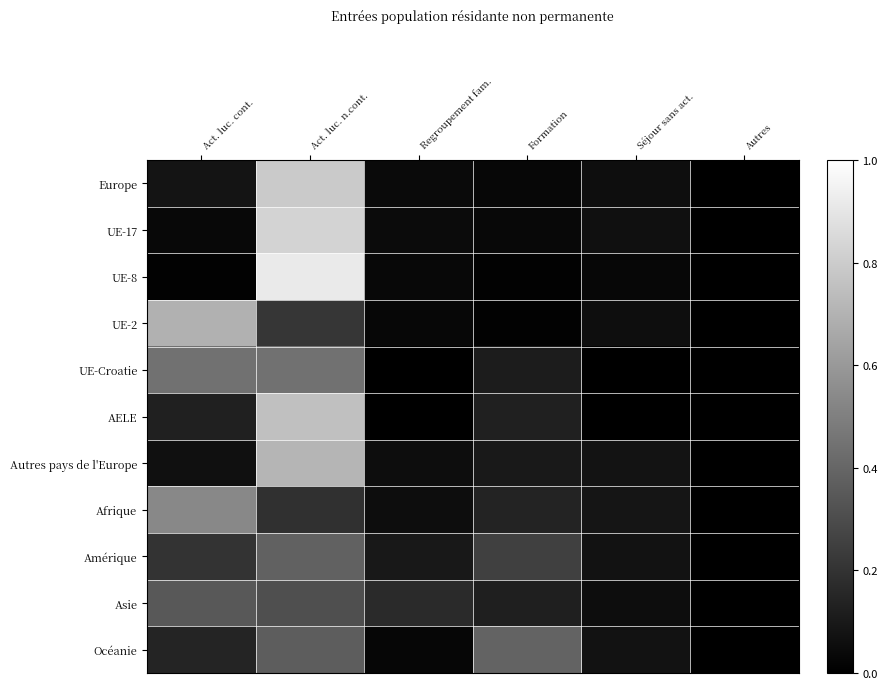

What is the maximum value shown in the chart?

0.9